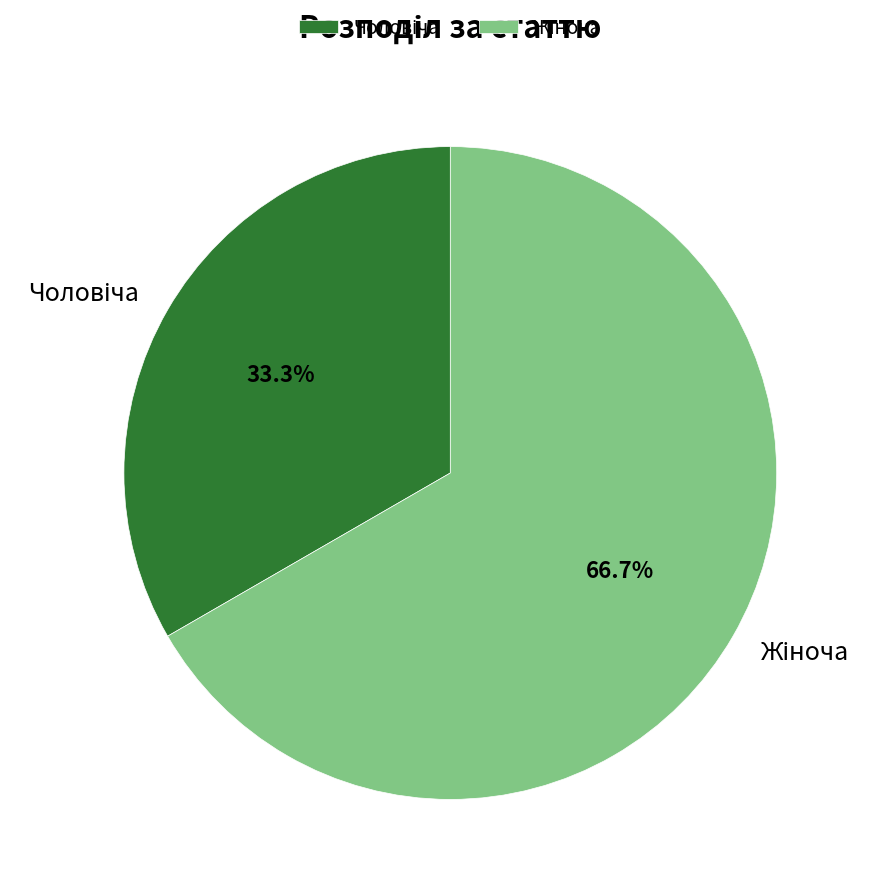

Does any single category account for the majority?

Yes